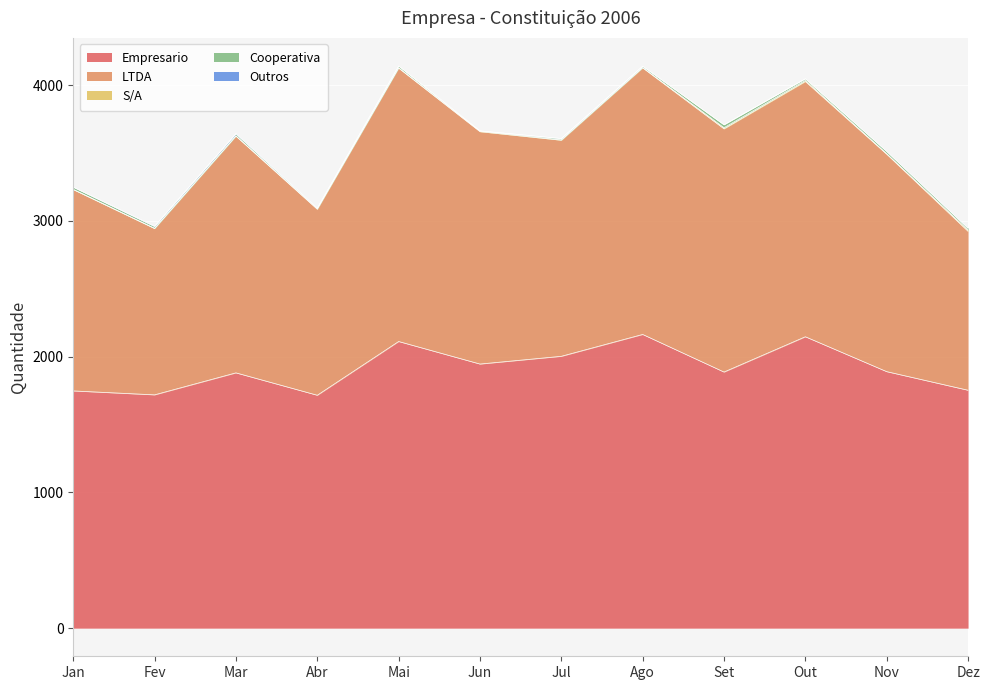

True or false: Empresario has a value of 2112 at Mai.

True